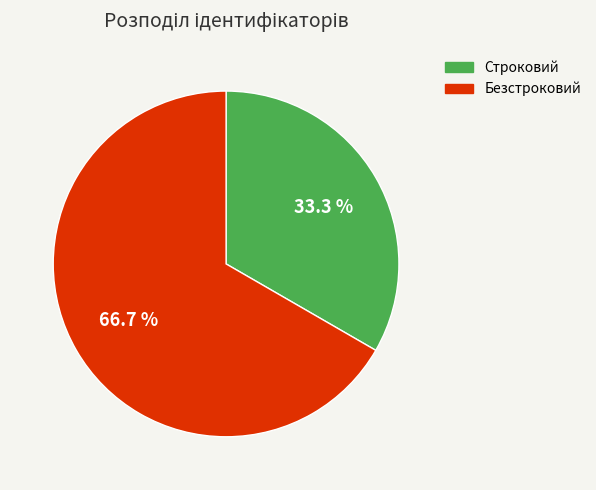

To the nearest percent, what is the average slice percentage?

50%